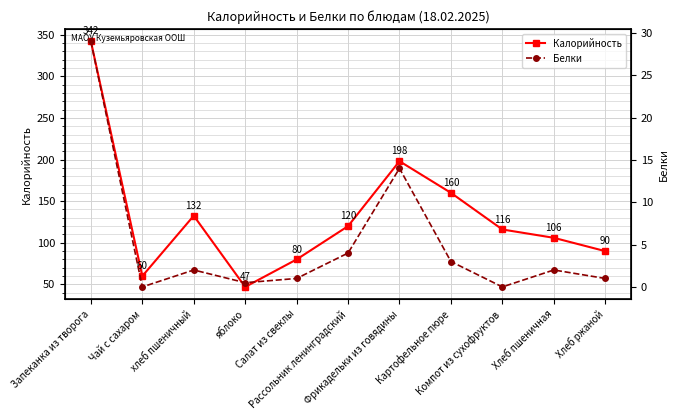

Where is Белки nearest to the value 14?

Фрикадельки из говядины